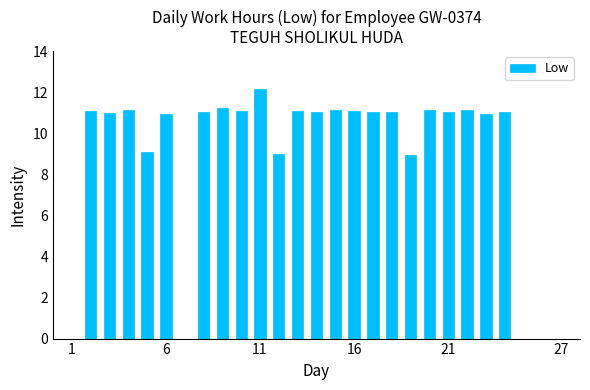

What is the sum of all values?

238.8